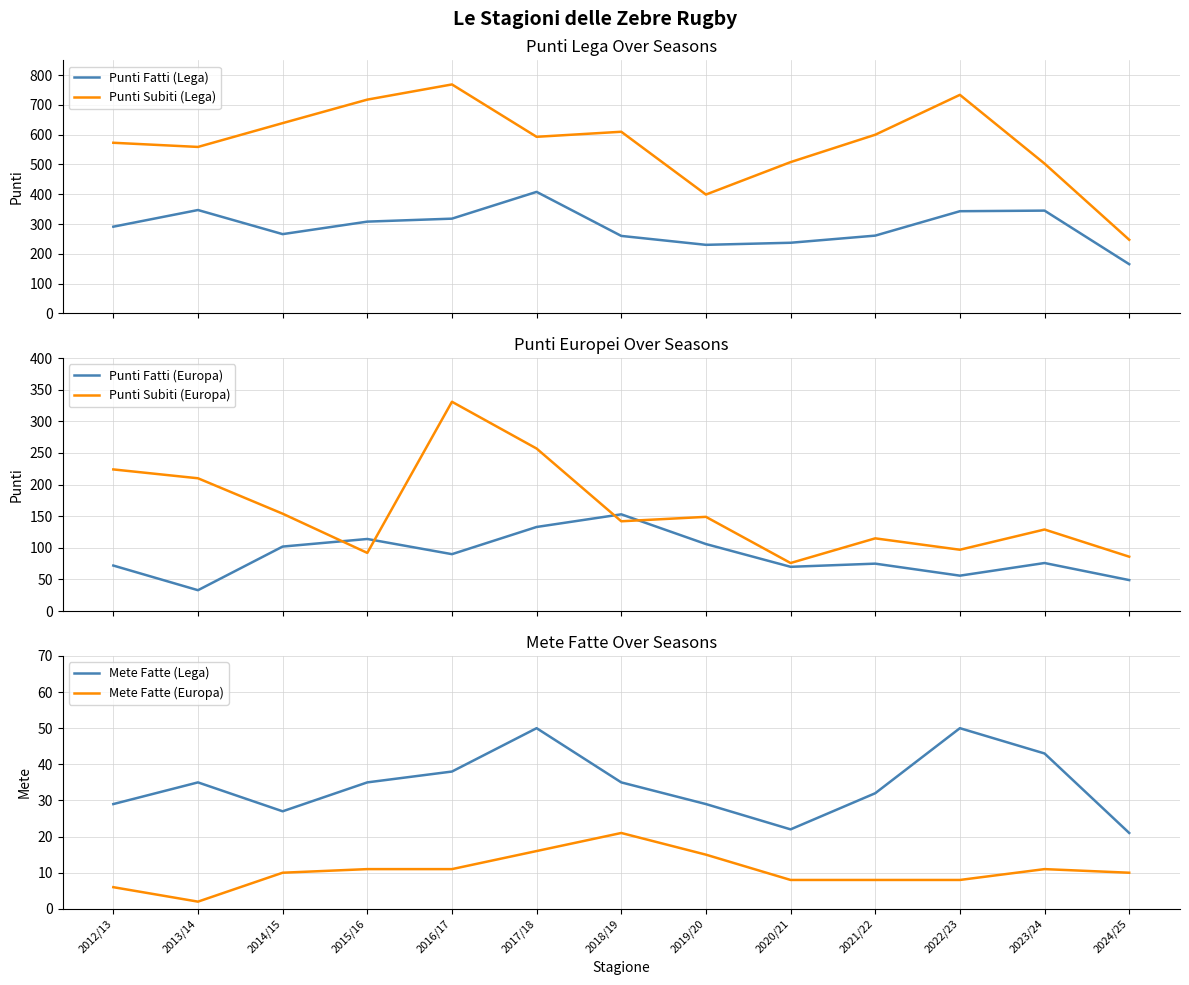

At which category does Punti Fatti (Lega) reach its first local peak?

2013/14